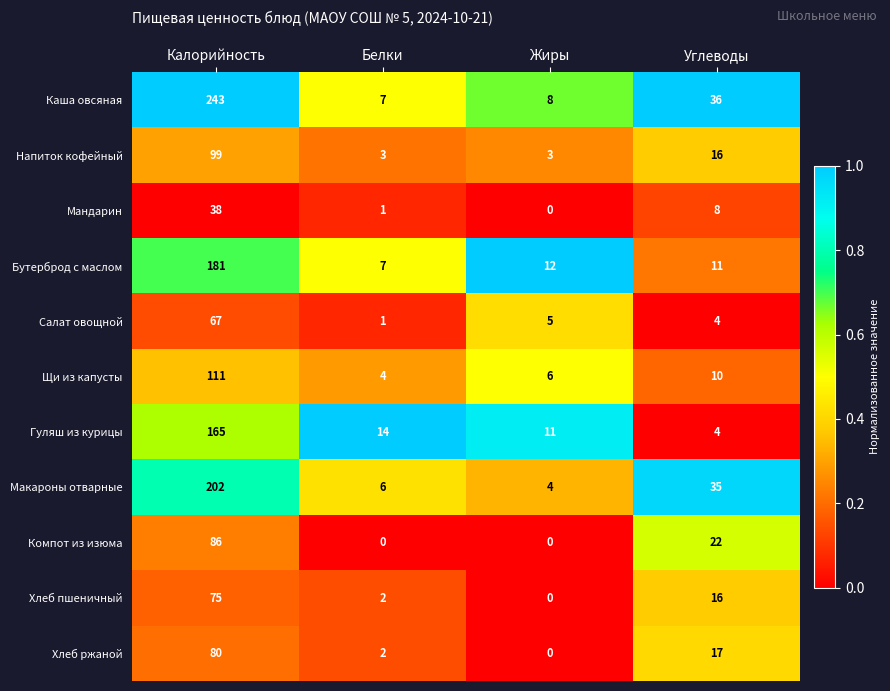

At which category is the sum across all series the highest?

Калорийность